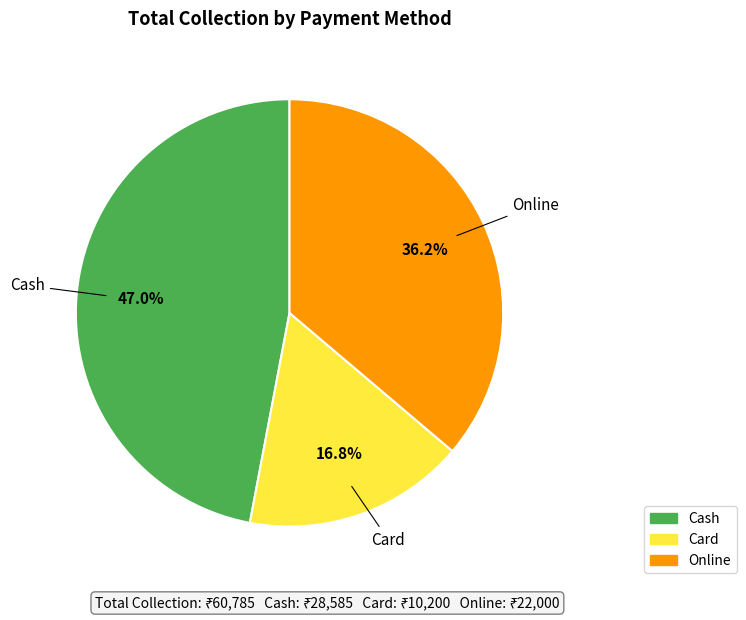

What percentage is the Cash slice, to the nearest percent?

47%